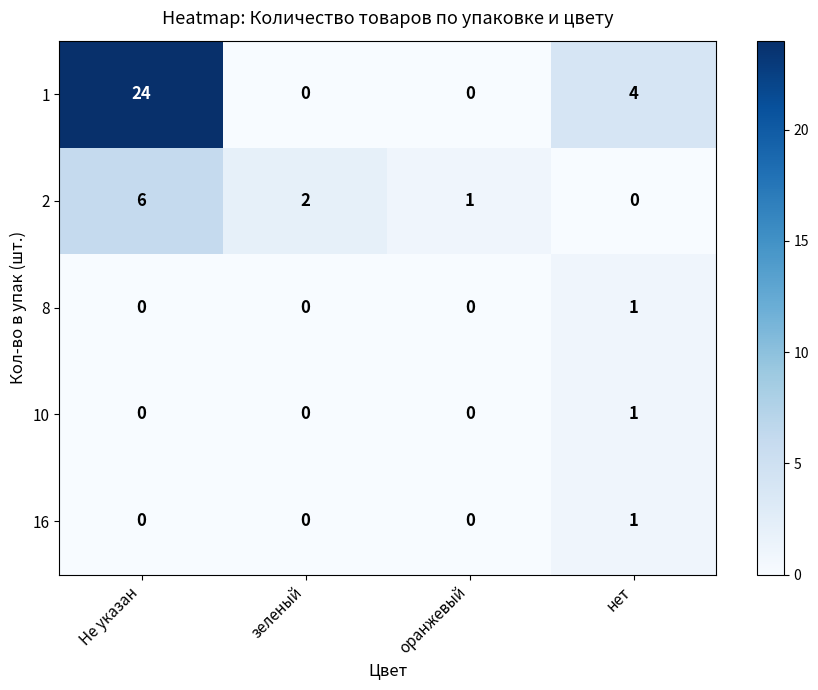

At how many categories does at least one series exceed 14?

1